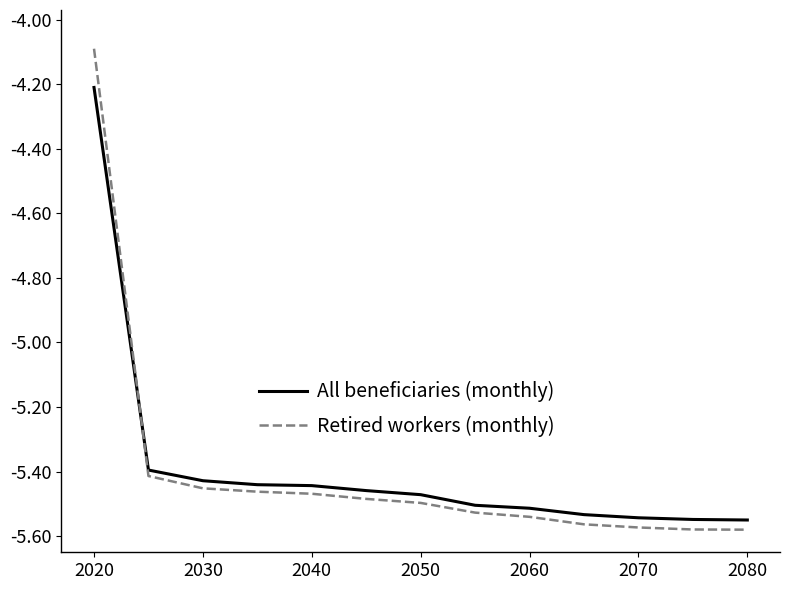

Count the number of data series in this chart.

2